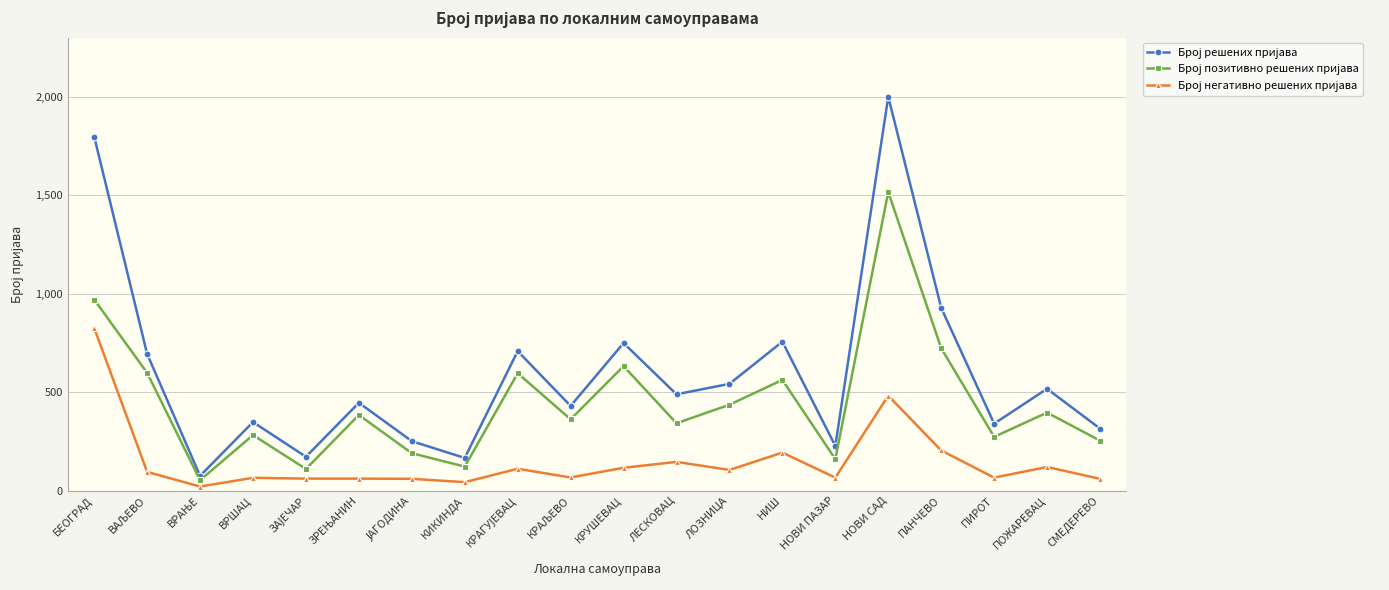

What is the total value across all series at ПОЖАРЕВАЦ?

1036